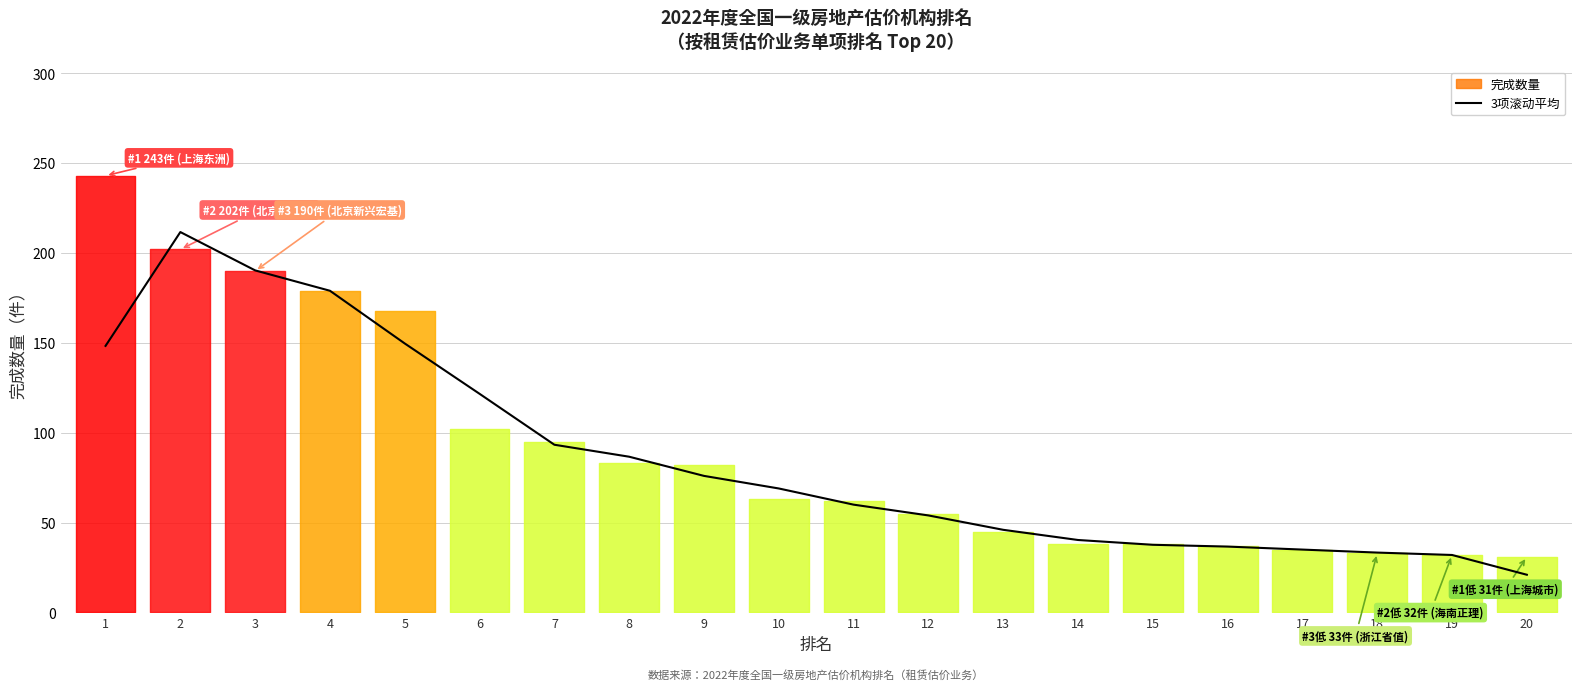

The chart shows a value of 81.9 at 12. True or false?

False